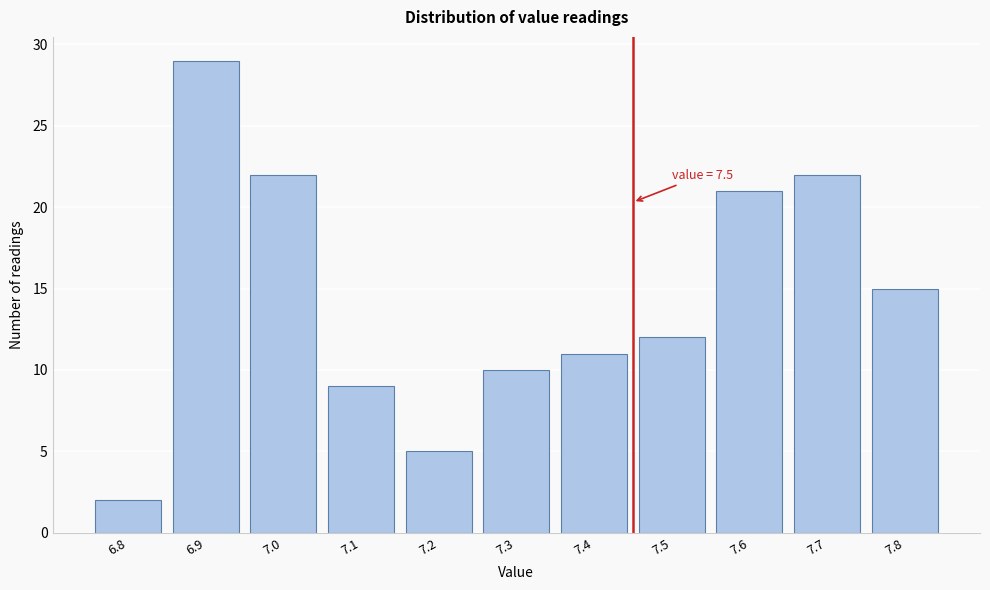

Reading right to left, what are all the values shown in this chart?

15	22	21	12	11	10	5	9	22	29	2